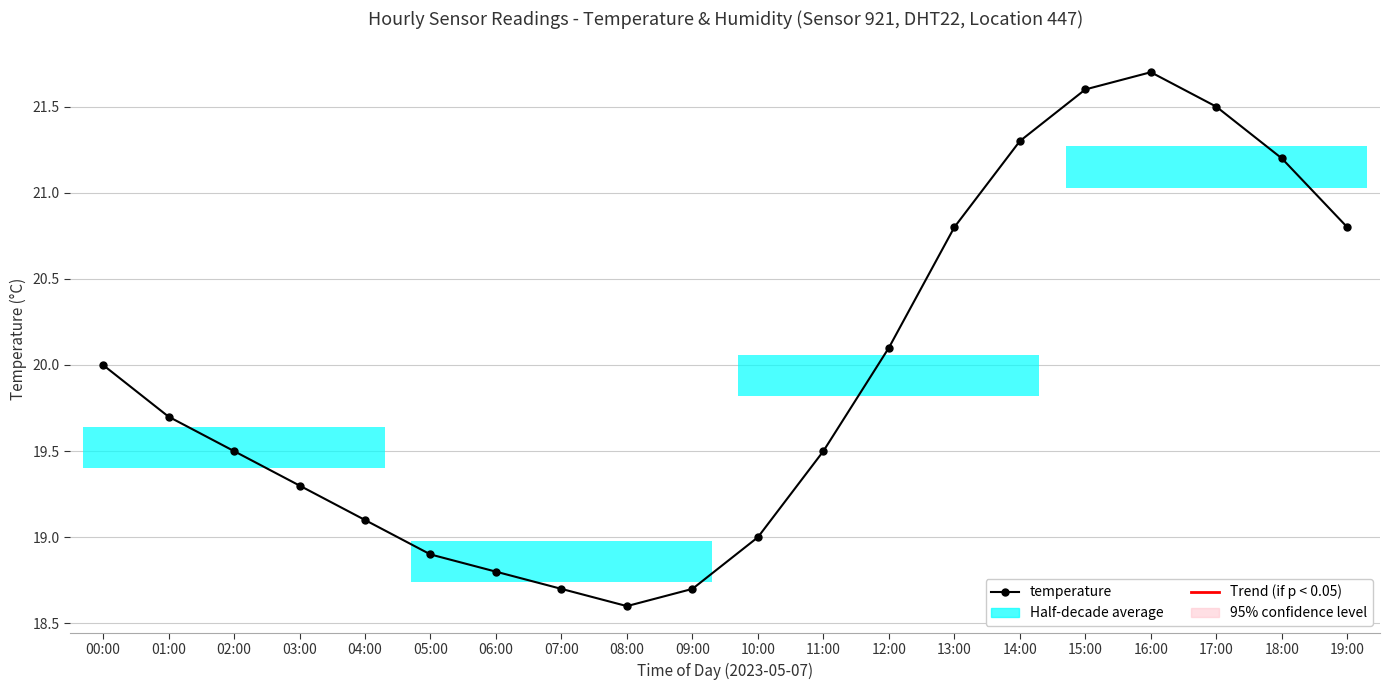

Reading right to left, transcribe all the data shown in this chart.

19:00=20.8	18:00=21.2	17:00=21.5	16:00=21.7	15:00=21.6	14:00=21.3	13:00=20.8	12:00=20.1	11:00=19.5	10:00=19.0	09:00=18.7	08:00=18.6	07:00=18.7	06:00=18.8	05:00=18.9	04:00=19.1	03:00=19.3	02:00=19.5	01:00=19.7	00:00=20.0